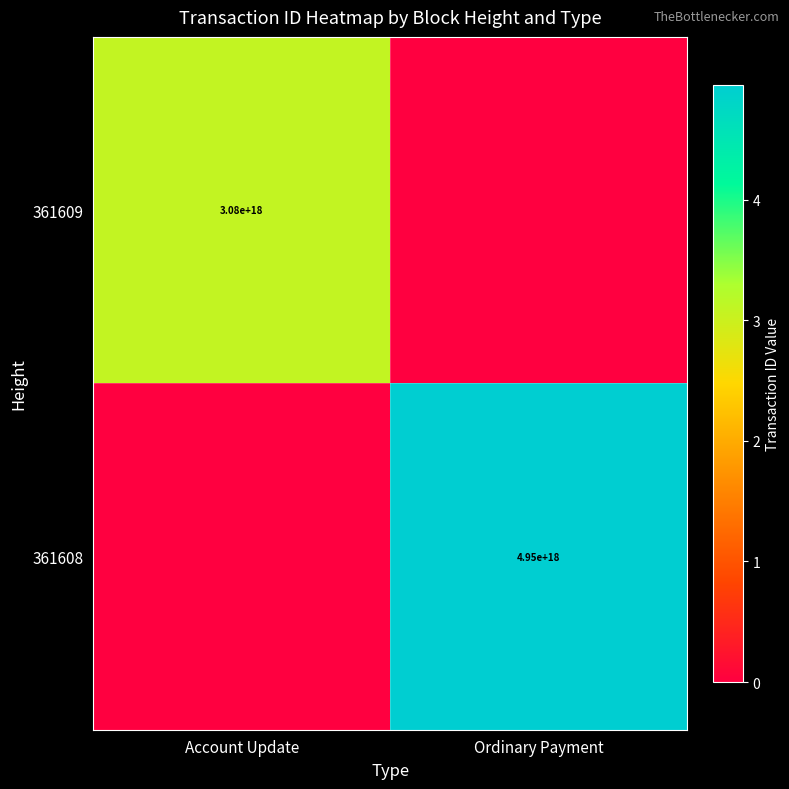

Is it true that 361608 equals 1694220257945208576 at Ordinary Payment?

False